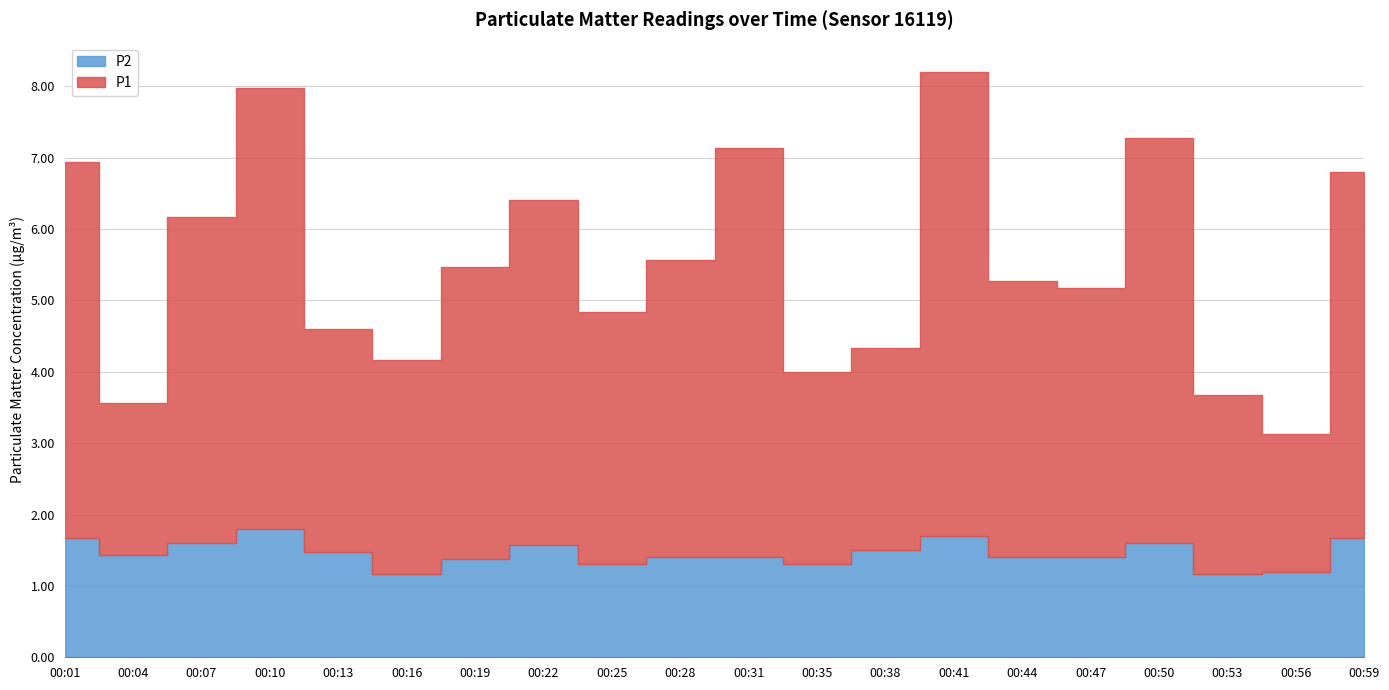

What is the difference between the P2 values at 00:56 and 00:13?

0.3